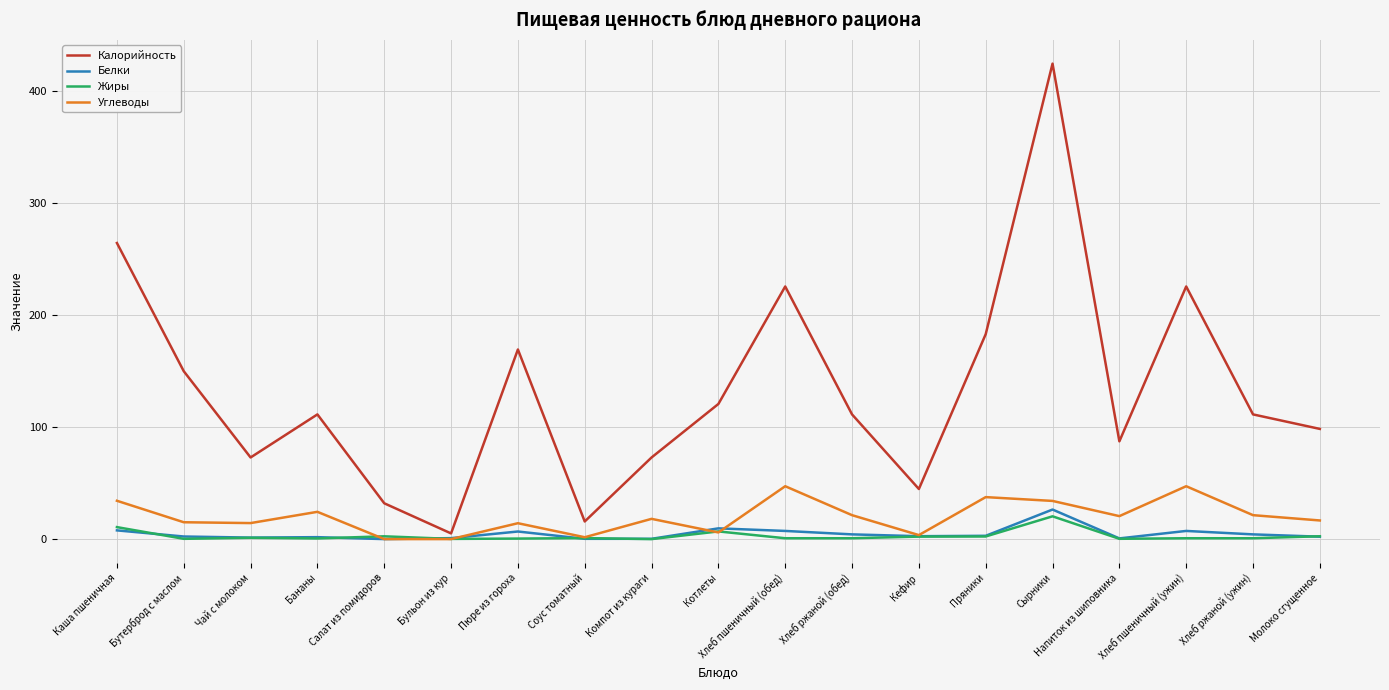

True or false: Калорийность has a value of 111.4 at Бананы.

True